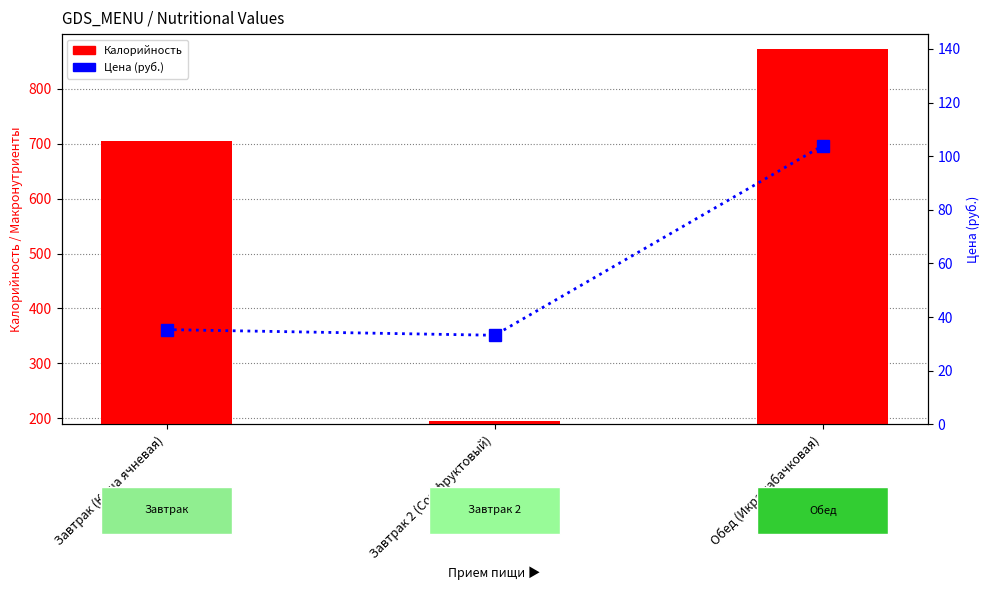

Which series has the largest range (max minus min)?

Калорийность